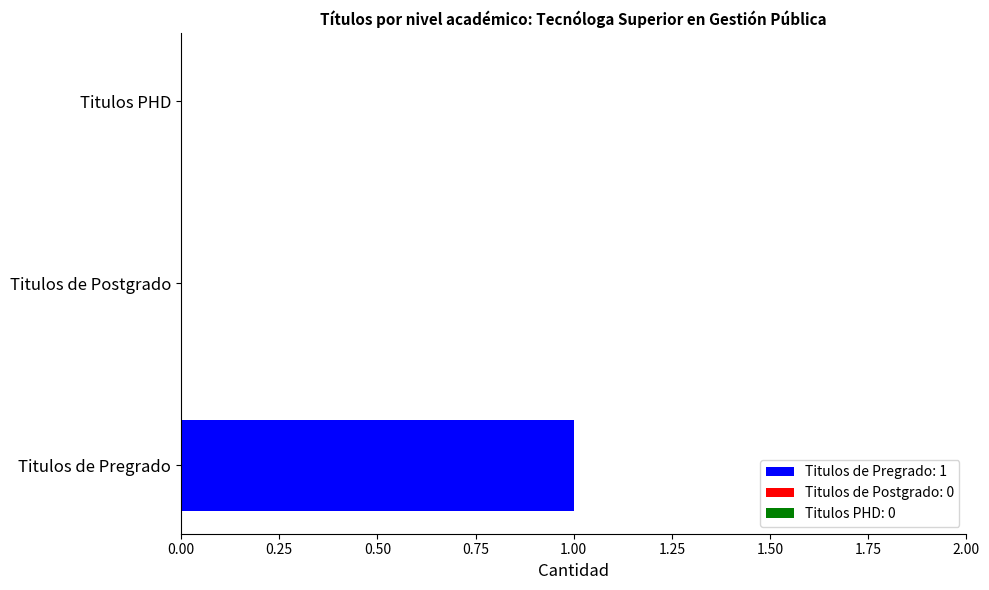

Is it true that the value at Titulos de Postgrado is 0?

True